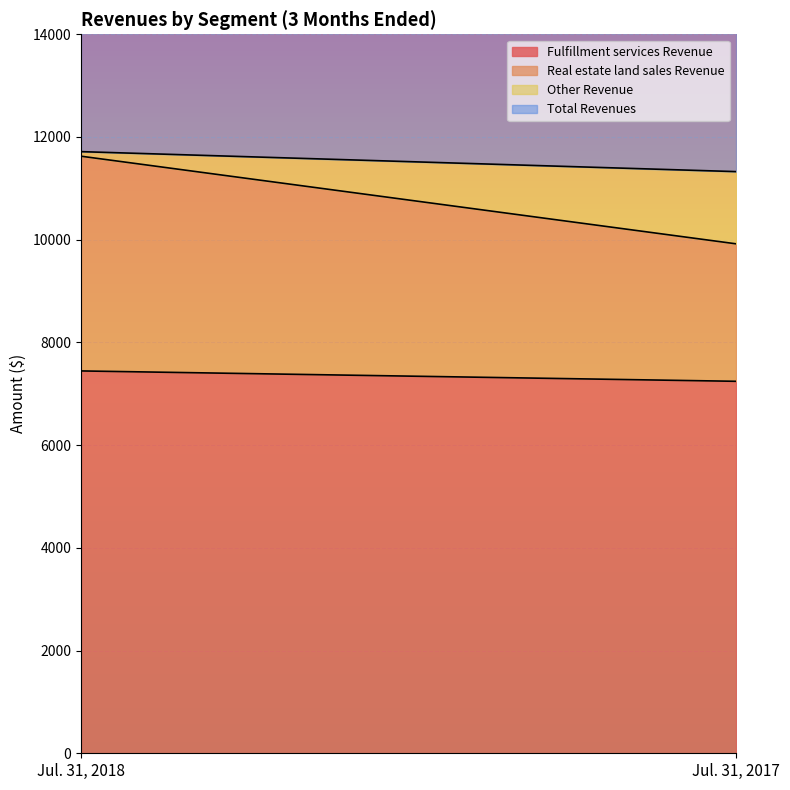

Does the chart display data point markers on the line(s)?

No